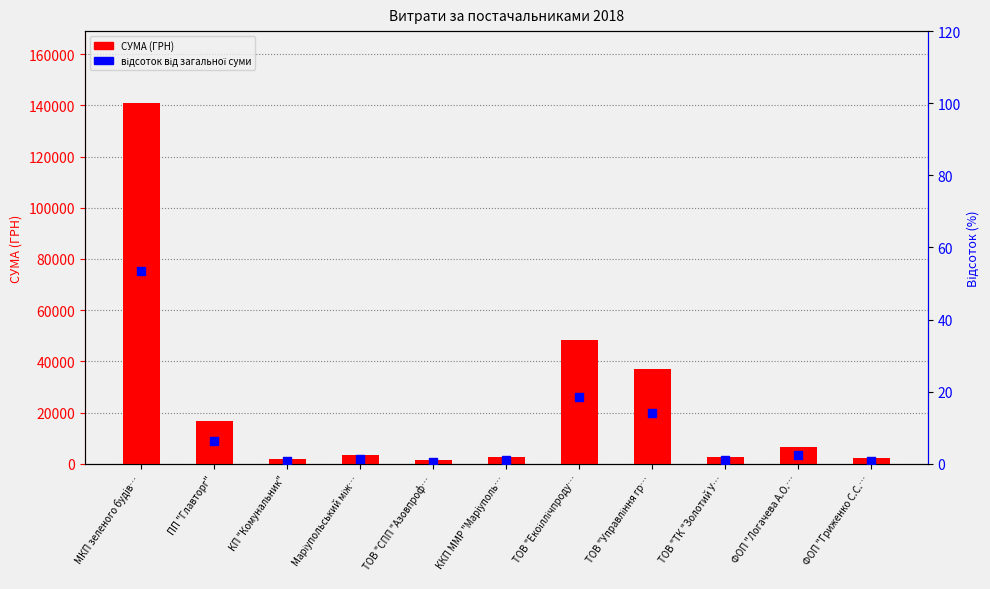

What are all the series names shown in the legend?

СУМА (ГРН), відсоток від загальної суми